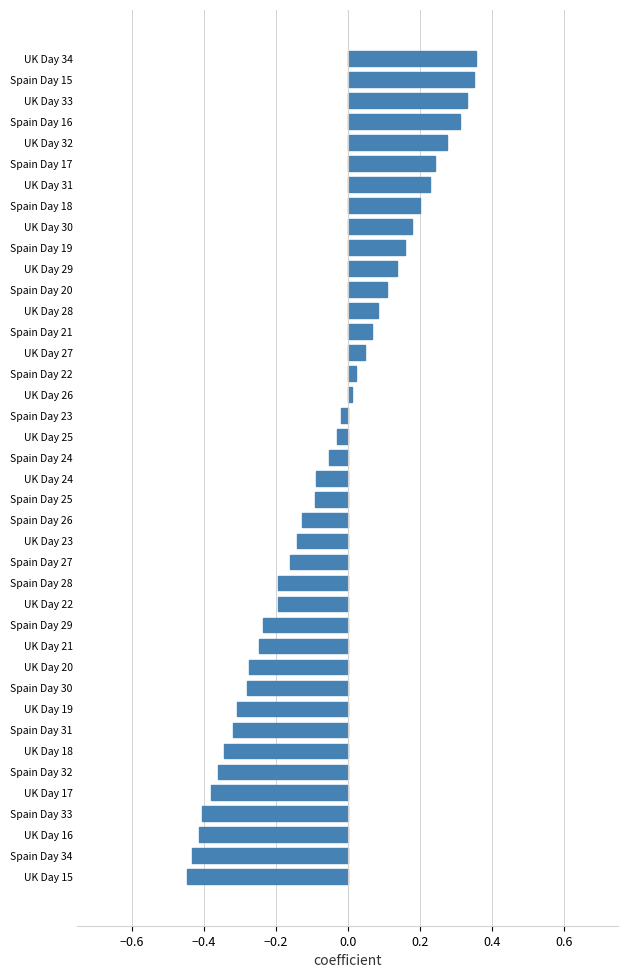

What is the sum of all values?

-2.4